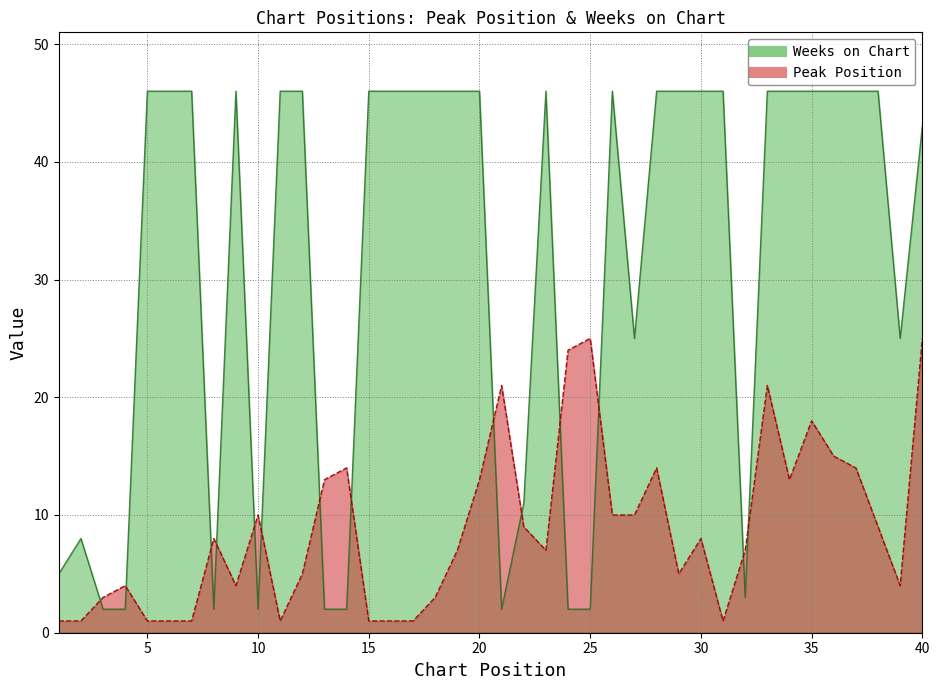

At which label does Weeks on Chart reach its minimum?

3